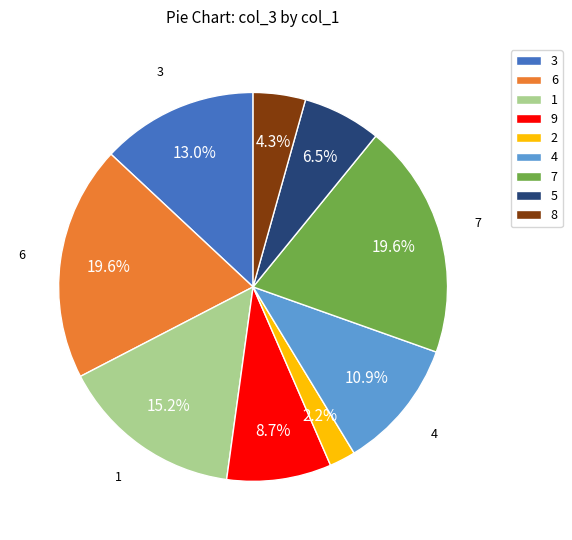

Which has a higher value, 9 or 2?

9